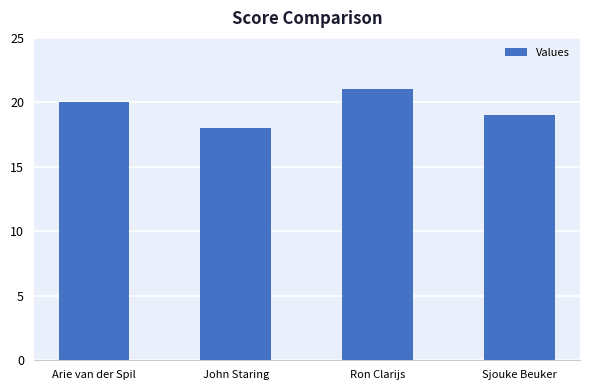

Reading left to right, what are all the values shown in this chart?

20	18	21	19